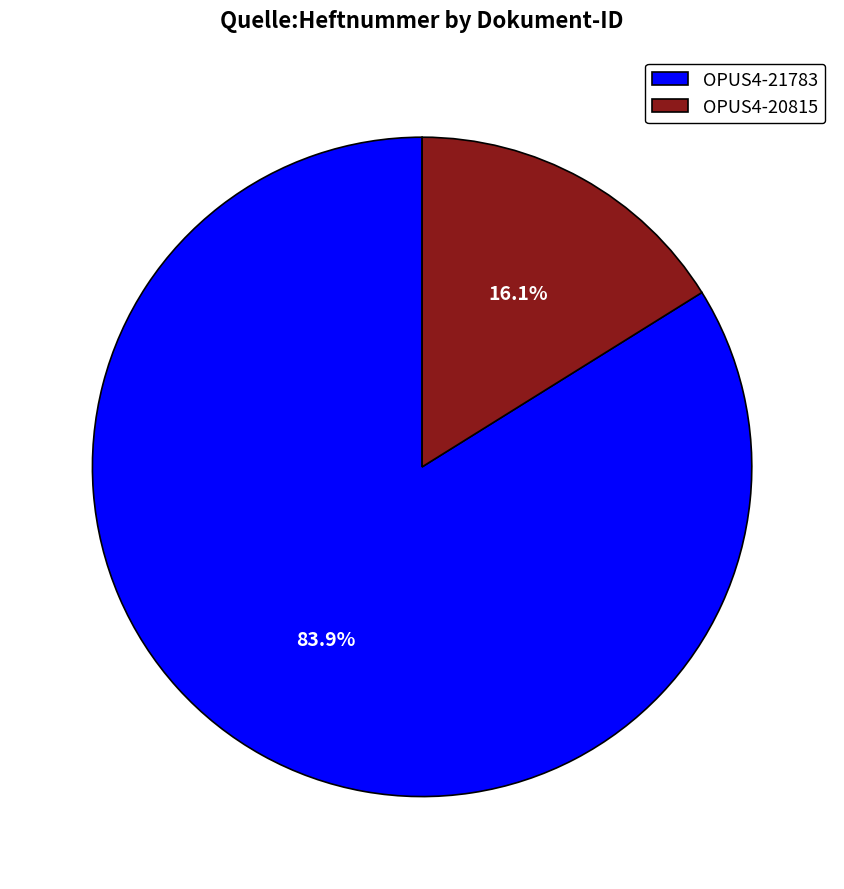

Count the number of slices in the pie.

2